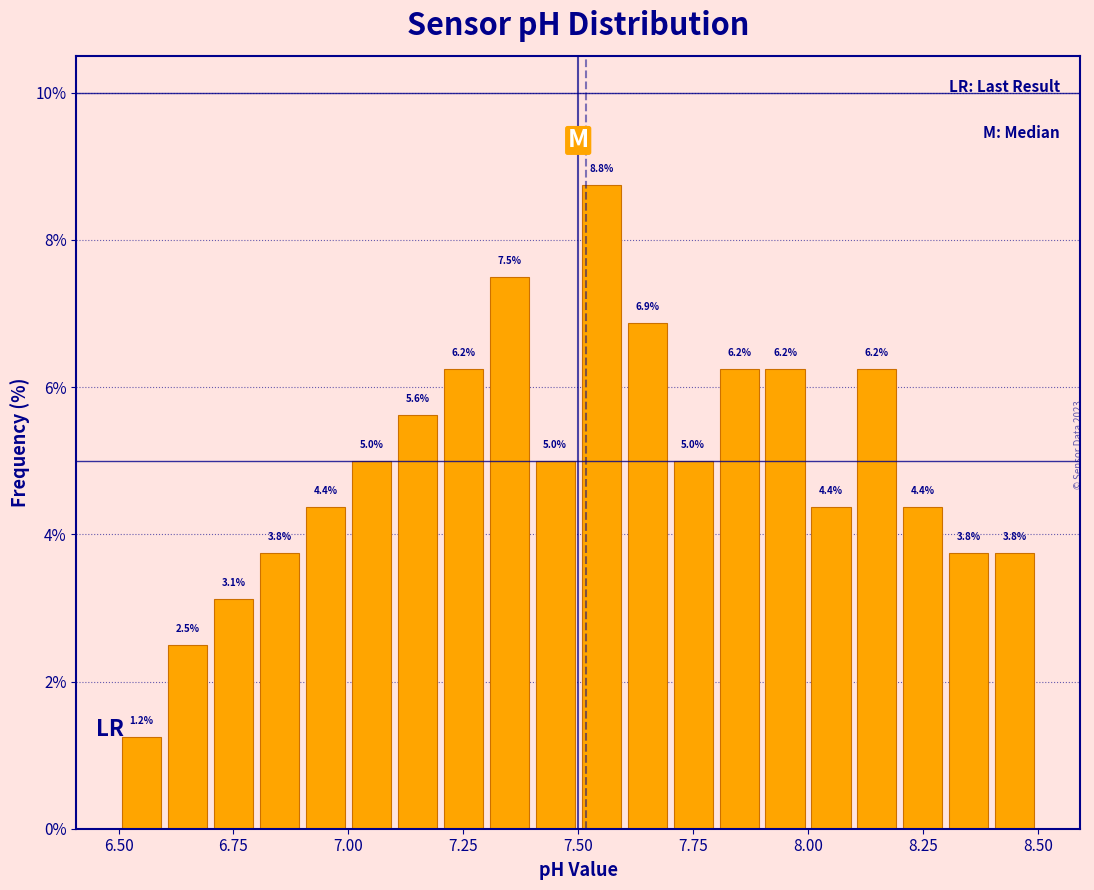

Read against the x-axis, roughly where is the centre of the tallest bar?

7.55